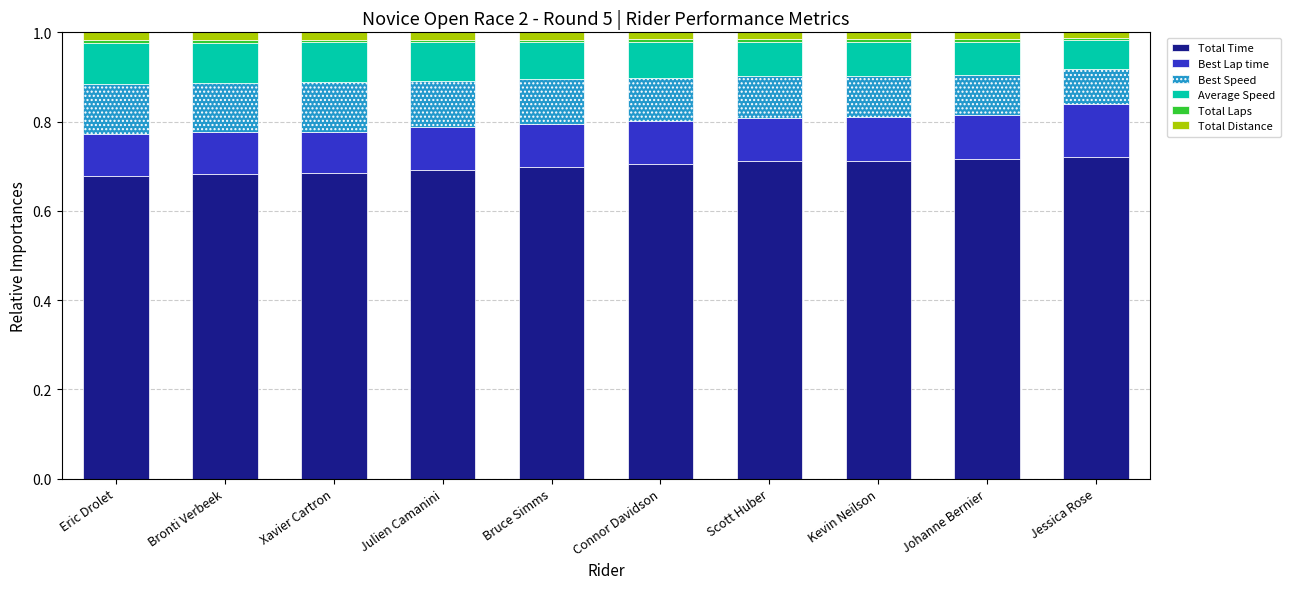

What is the sum of all Total Time values?

7.0